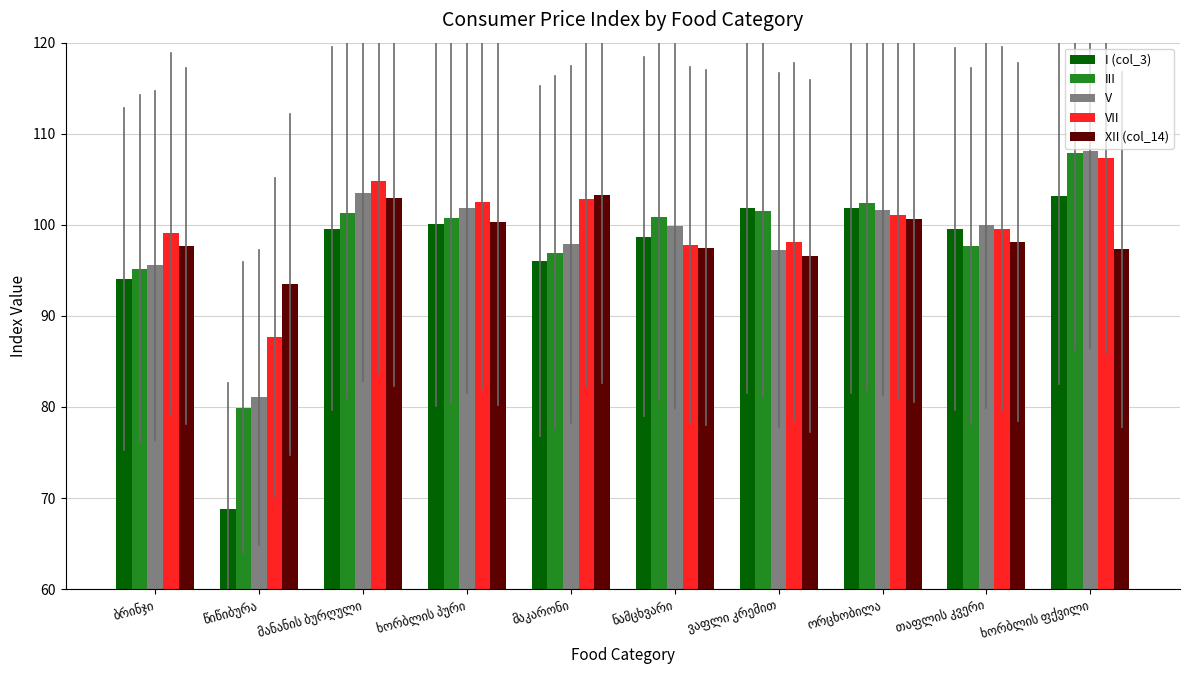

What is the value of the VII bar at the 3rd from the left?

104.8